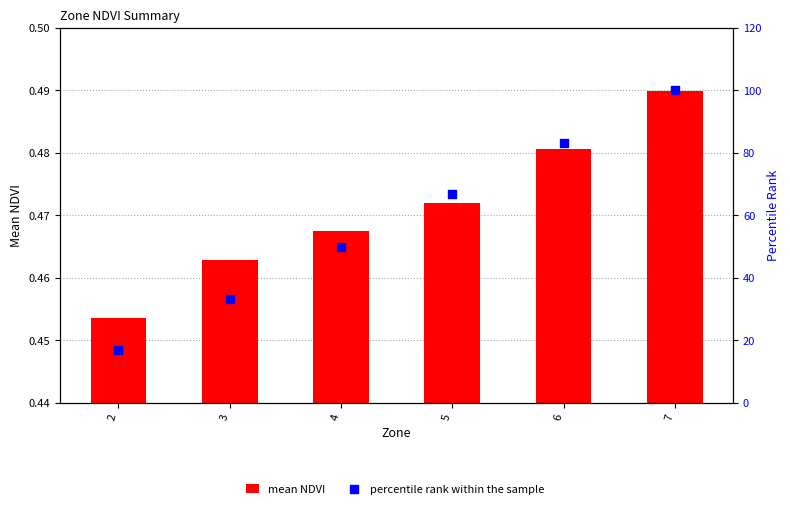

What are all the series names shown in the legend?

mean NDVI, percentile rank within the sample